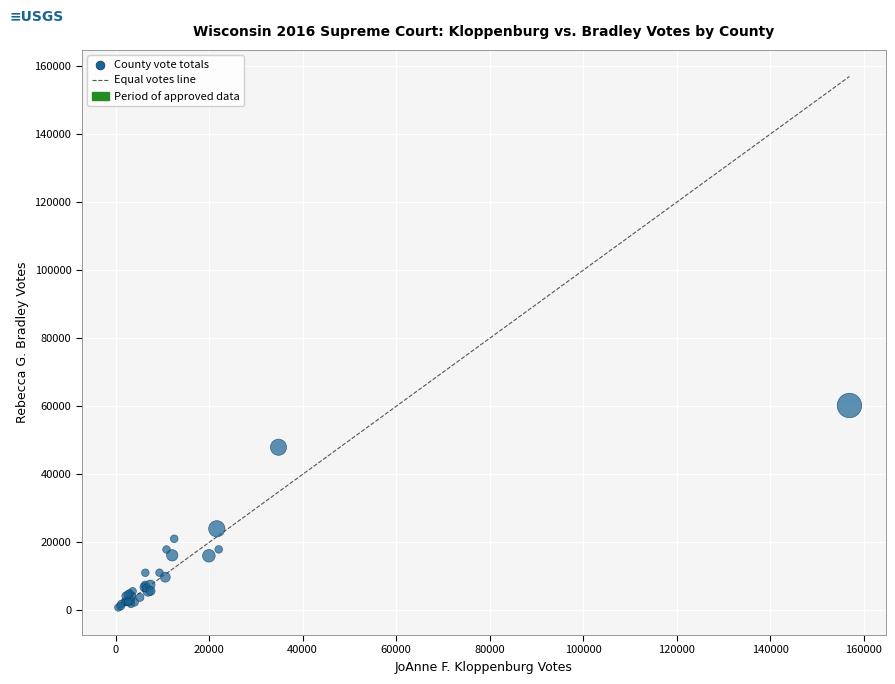

What Y value in the scatter plot is closest to 30583?

24019